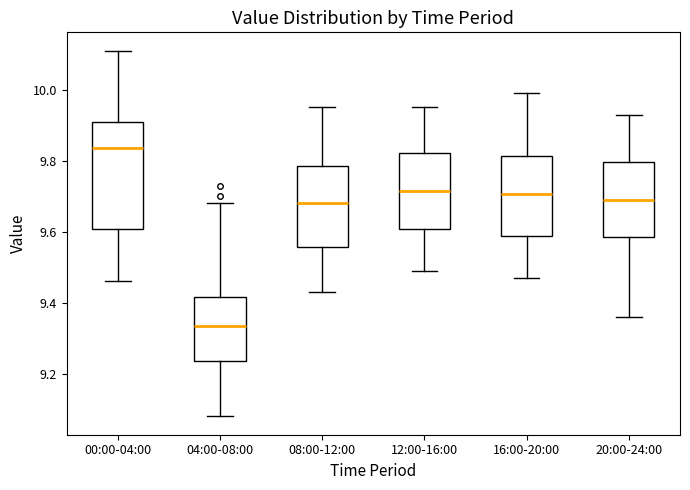

Reading left to right, transcribe this box plot: for each box, give where its median line is, the range the box spans, and where its two whiskers end, as read against the y-axis. The values are not printed on the chart, so give them approximately, as read against the axis.

00:00-04:00: median 9.84, box 9.60 to 9.92, whiskers 9.46 to 10.12
04:00-08:00: median 9.34, box 9.24 to 9.42, whiskers 9.08 to 9.68
08:00-12:00: median 9.68, box 9.56 to 9.78, whiskers 9.44 to 9.96
12:00-16:00: median 9.72, box 9.60 to 9.82, whiskers 9.50 to 9.96
16:00-20:00: median 9.70, box 9.58 to 9.82, whiskers 9.48 to 10.00
20:00-24:00: median 9.70, box 9.58 to 9.80, whiskers 9.36 to 9.94